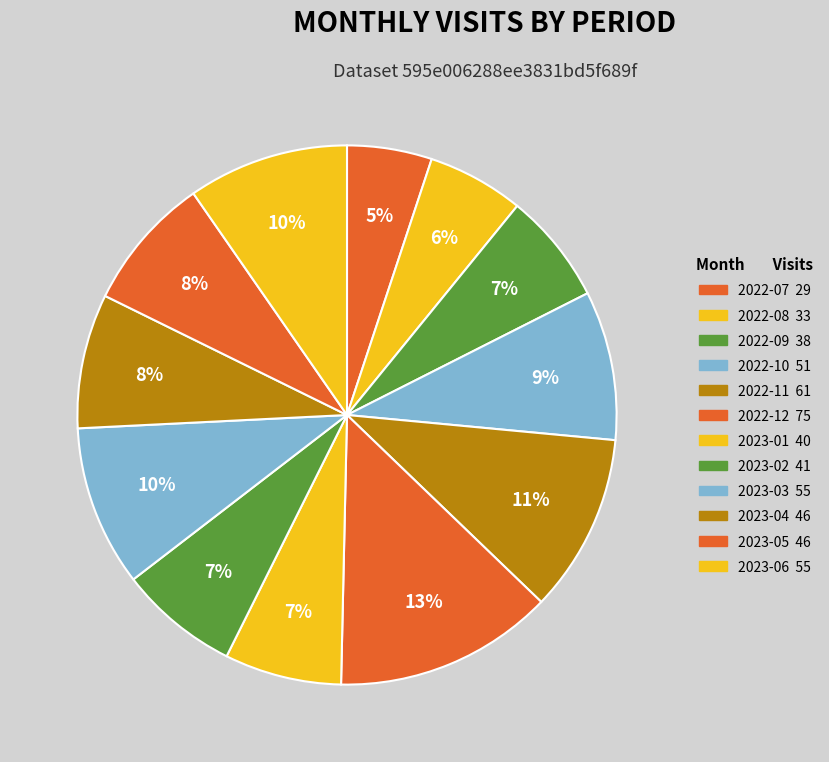

True or false: 2022-09 accounts for 7% of the total.

True